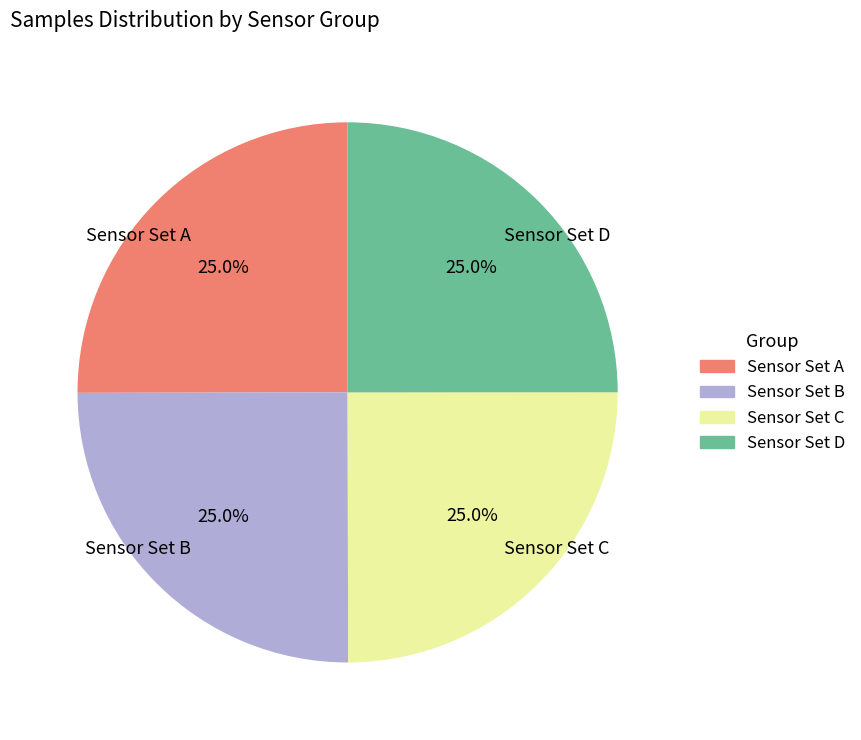

What portion of the pie excludes Sensor Set D?

75.0%